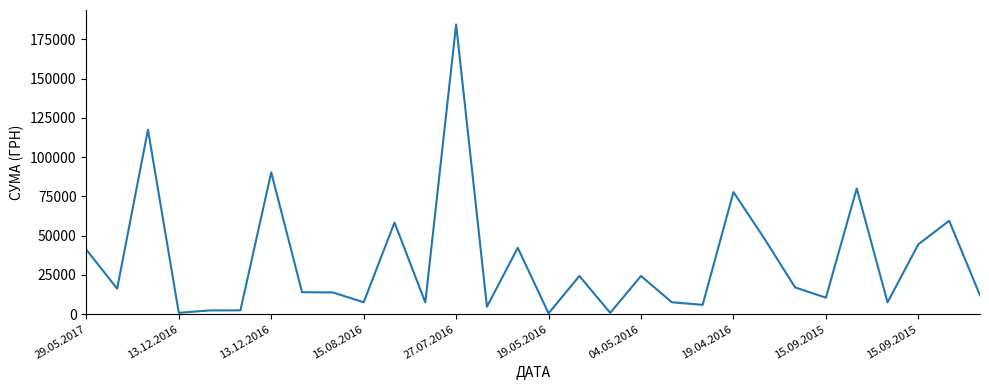

Is this an area chart (filled region under the line)?

No